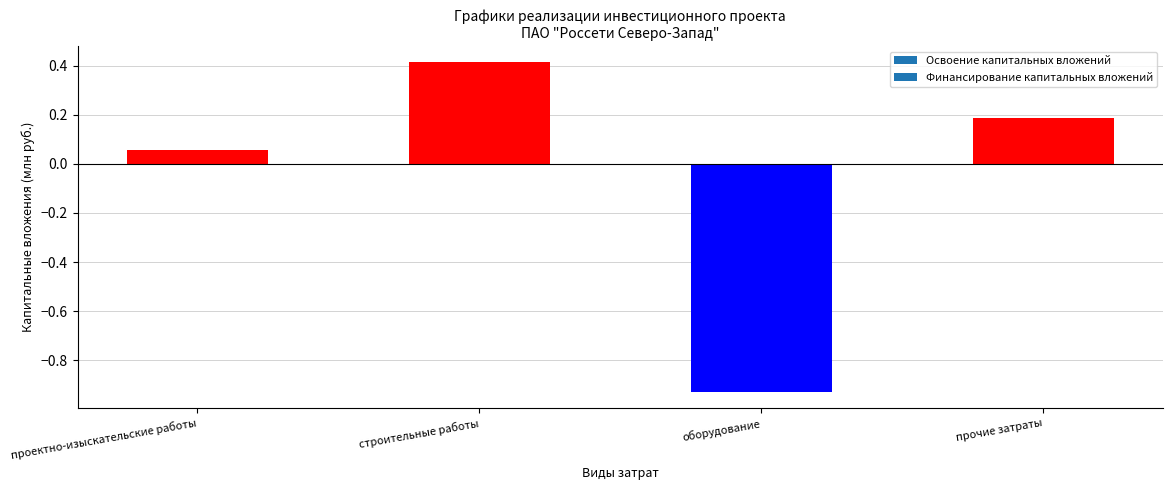

At which label does the data first exceed 0?

проектно-изыскательские работы